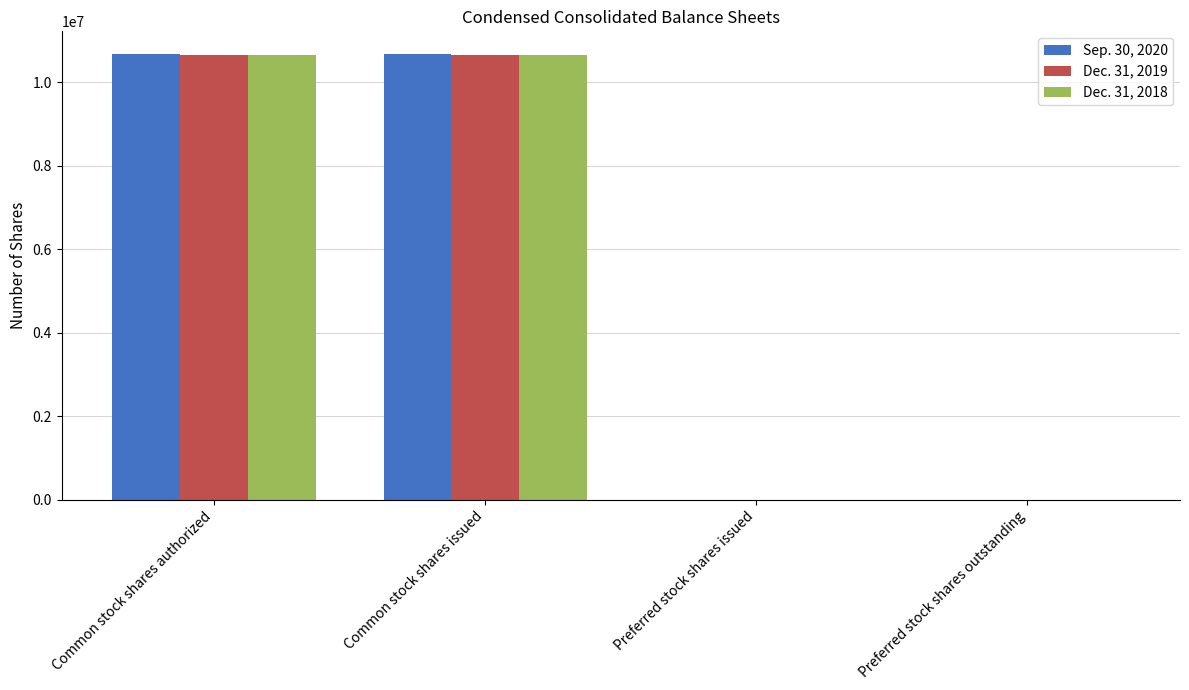

Reading left to right, what are all the values shown in this chart?

Sep. 30, 2020: Common stock shares authorized=10680050	Common stock shares issued=10680050	Preferred stock shares issued=0	Preferred stock shares outstanding=0
Dec. 31, 2019: Common stock shares authorized=10658775	Common stock shares issued=10658775	Preferred stock shares issued=0	Preferred stock shares outstanding=0
Dec. 31, 2018: Common stock shares authorized=10639290	Common stock shares issued=10639290	Preferred stock shares issued=0	Preferred stock shares outstanding=0